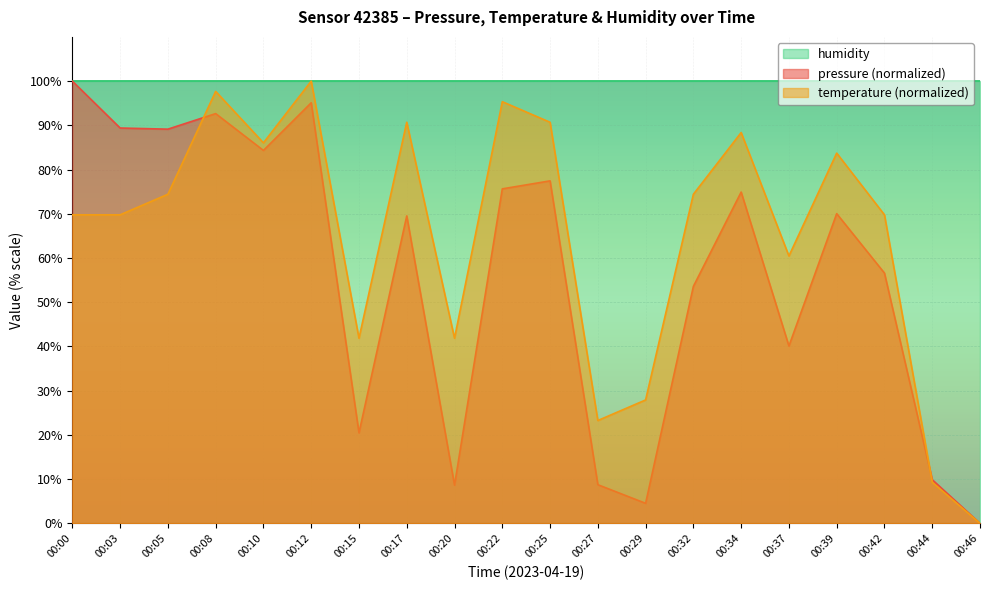

Reading right to left, extract all data points from this chart.

pressure: 0.0	9.9	56.6	70.0	40.1	74.9	53.6	4.5	8.7	77.4	75.6	8.6	69.5	20.5	95.1	84.3	92.7	89.1	89.4	100.0
temperature: 0.0	9.3	69.8	83.7	60.5	88.4	74.4	27.9	23.3	90.7	95.3	41.9	90.7	41.9	100.0	86.0	97.7	74.4	69.8	69.8